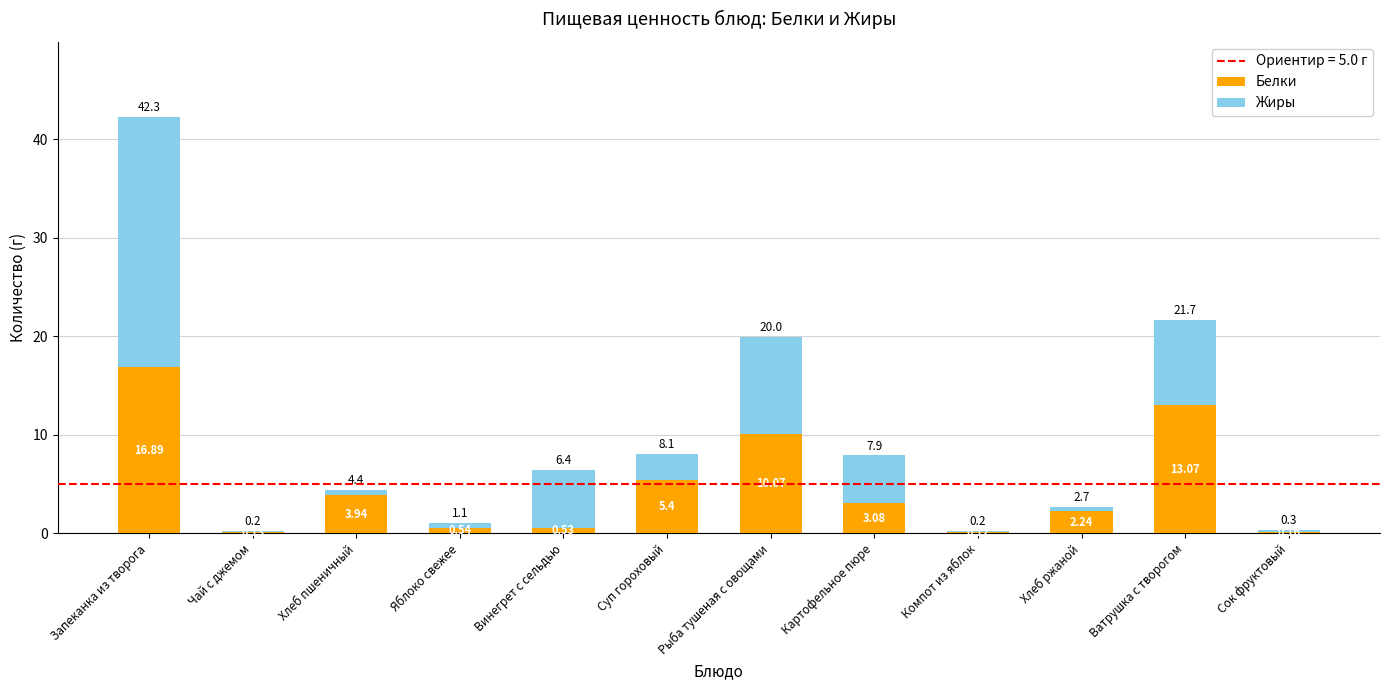

At which label is Белки closest to 8?

Рыба тушеная с овощами